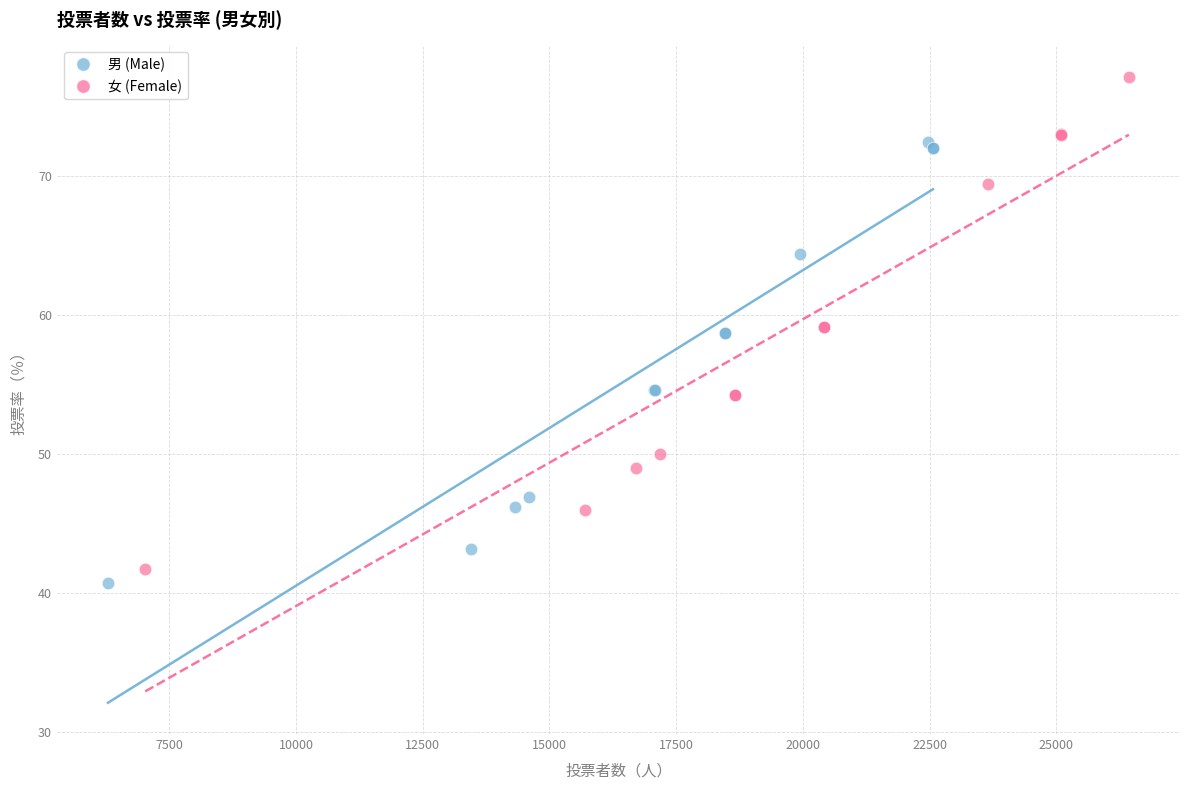

Which series has the widest spread of Y values?

女 (Female)